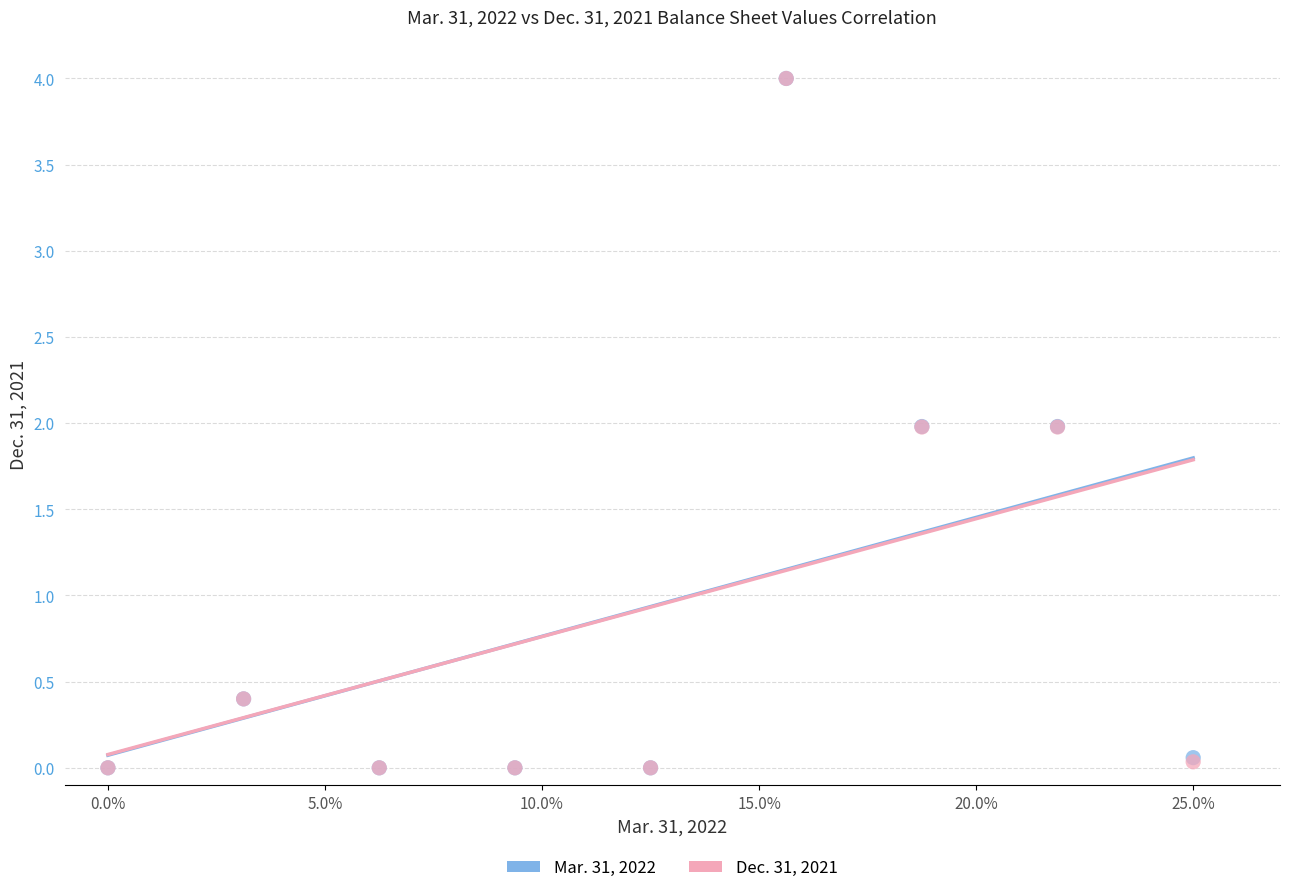

What are all the series names shown in the legend?

Mar. 31, 2022, Dec. 31, 2021